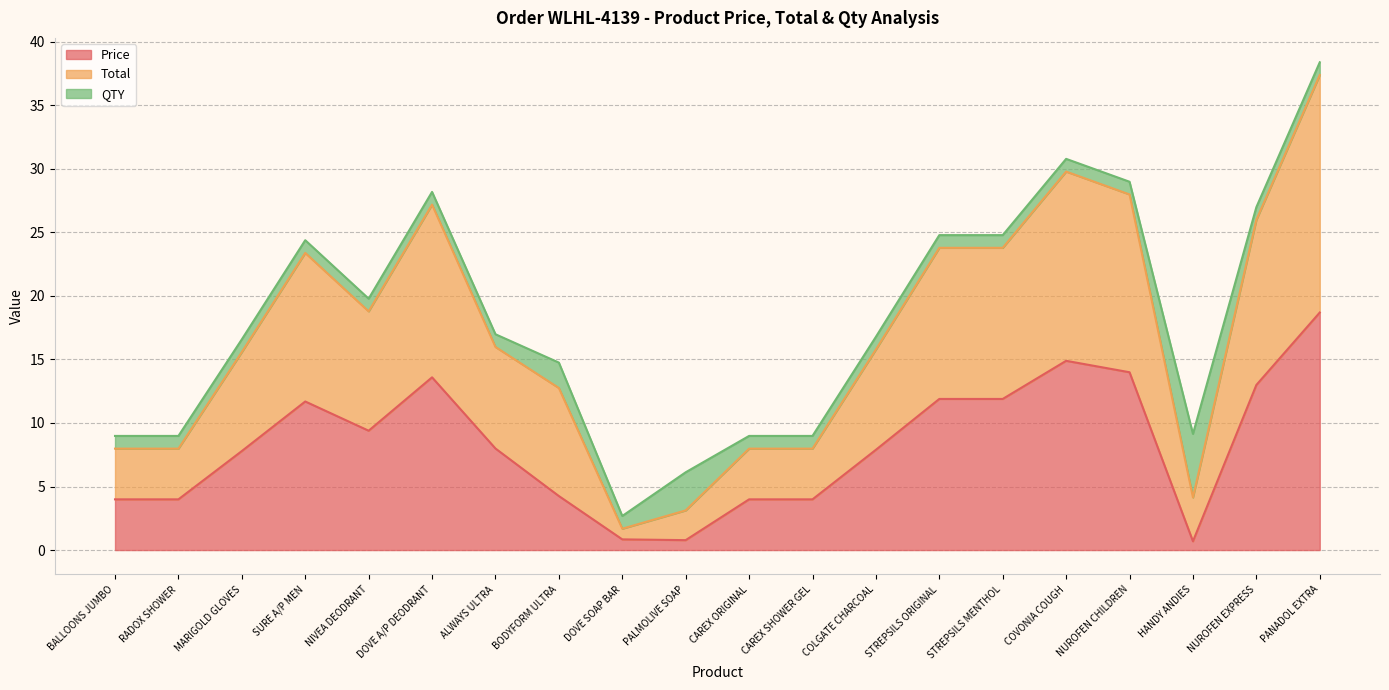

True or false: Price and Total cross at least once.

False